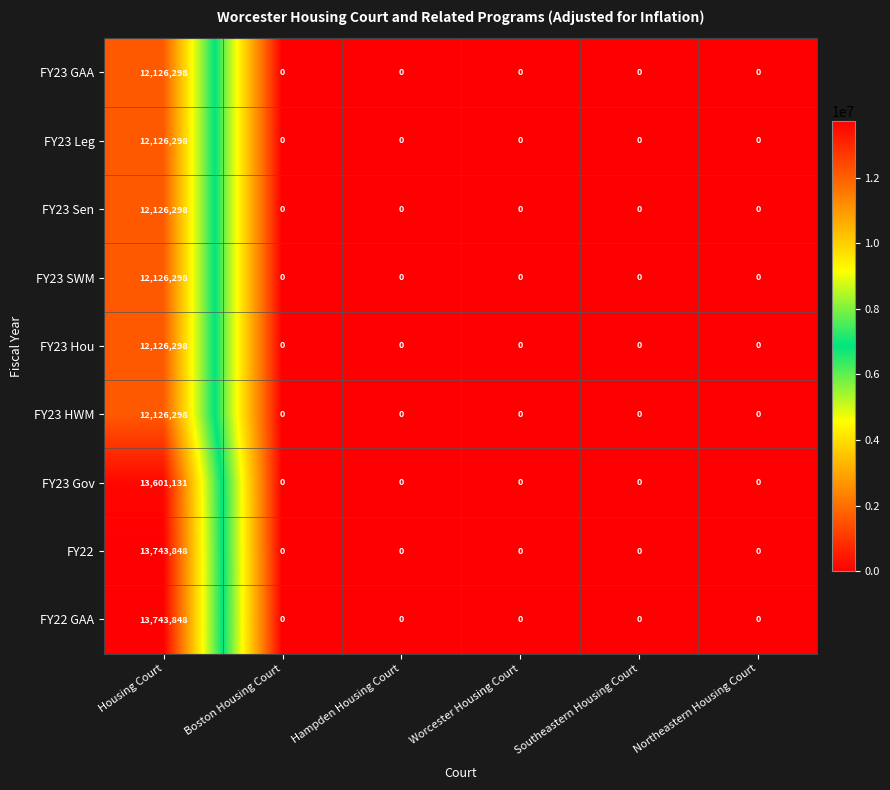

Which category has the highest value across all series?

Housing Court